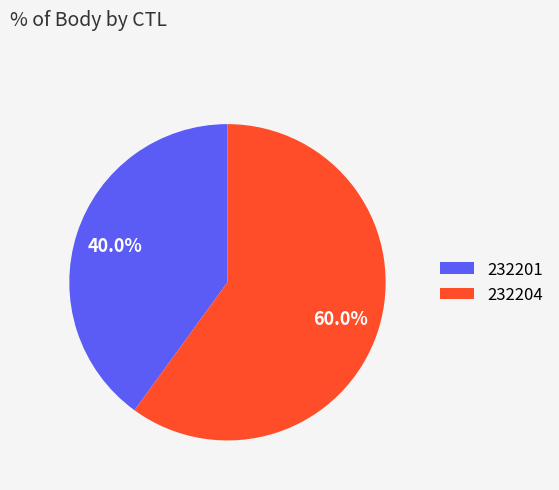

What percentage is the 232201 slice, to the nearest percent?

40%